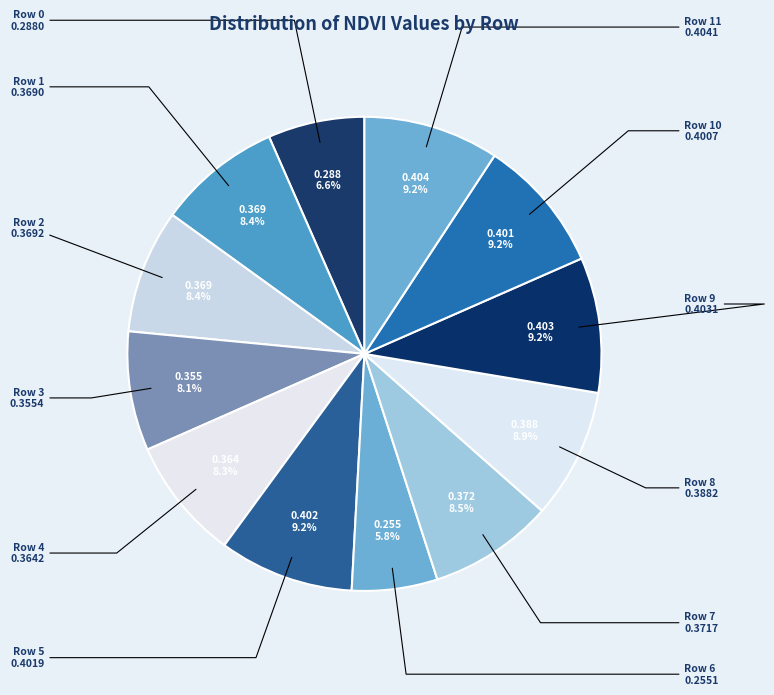

Which category has the biggest portion of the pie?

Row 11